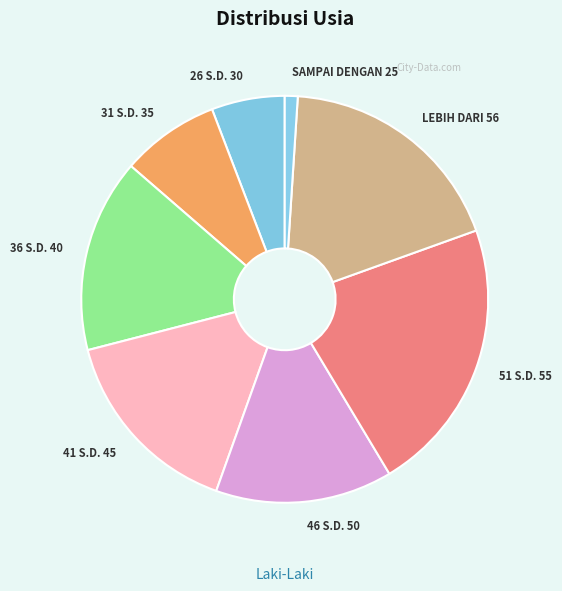

Which slice is the smallest?

SAMPAI DENGAN 25